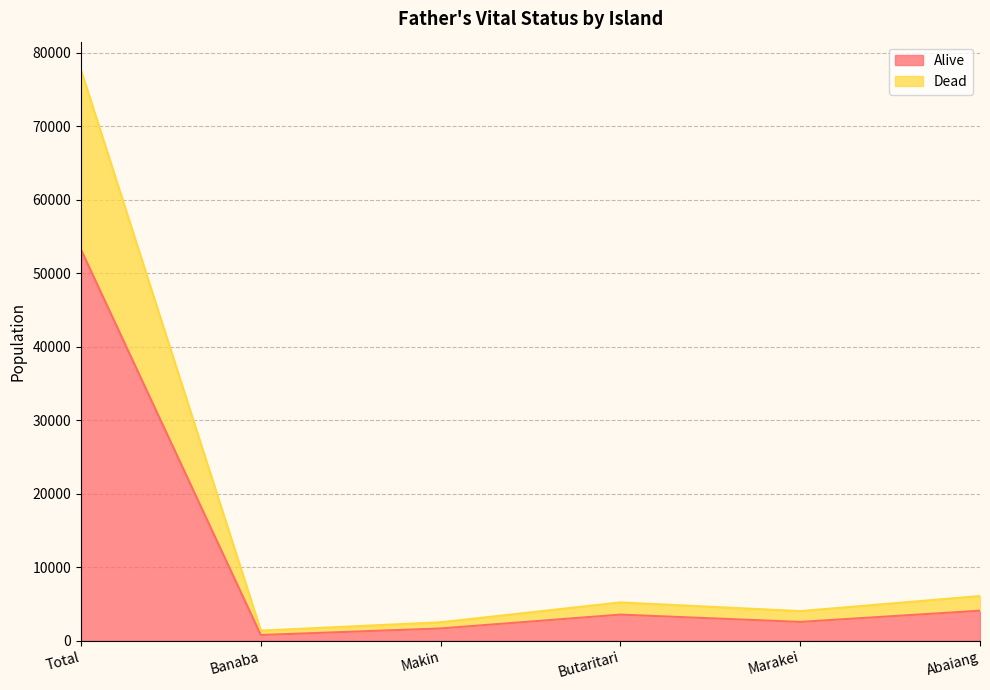

How many categories are shown in the chart?

6